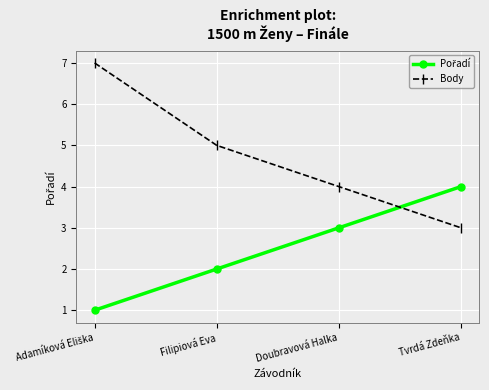

Which series has the widest spread of values?

Body